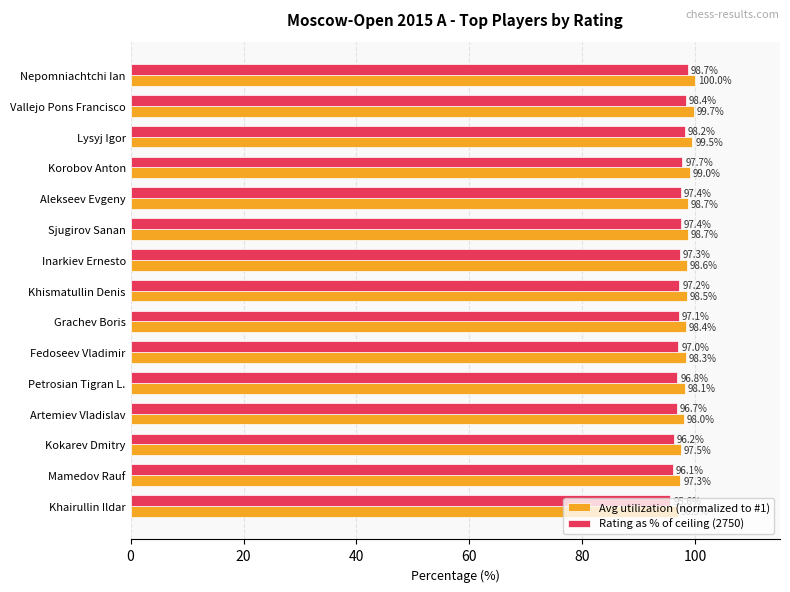

Read the Avg utilization (normalized to #1) value at Lysyj Igor.

99.5